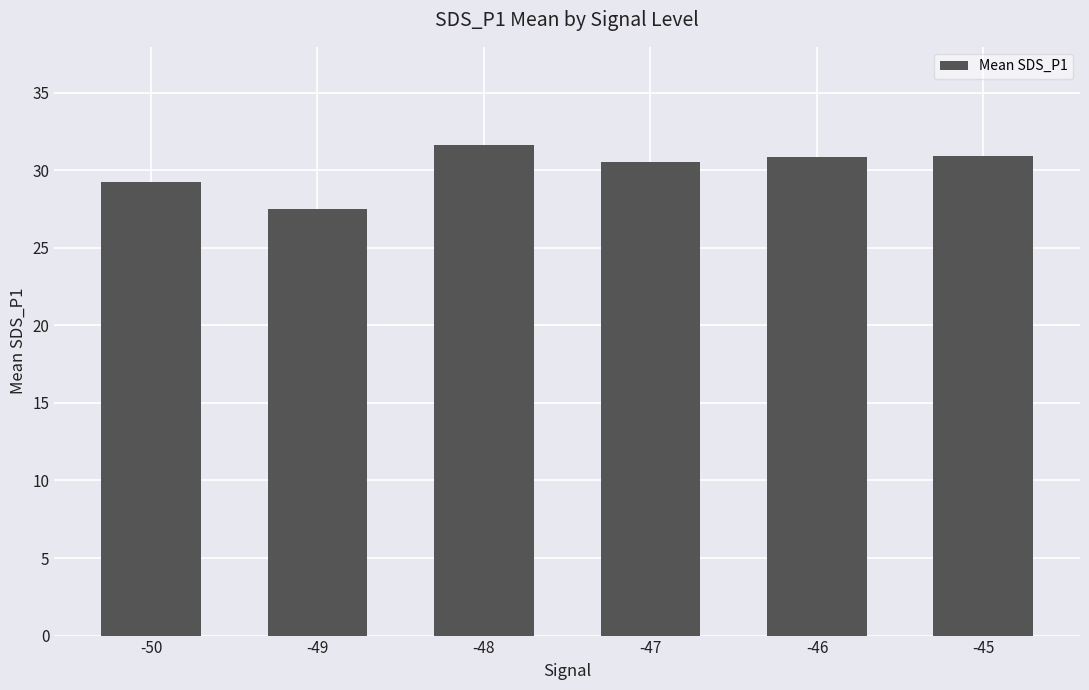

What is the difference between the maximum and minimum values?

4.1